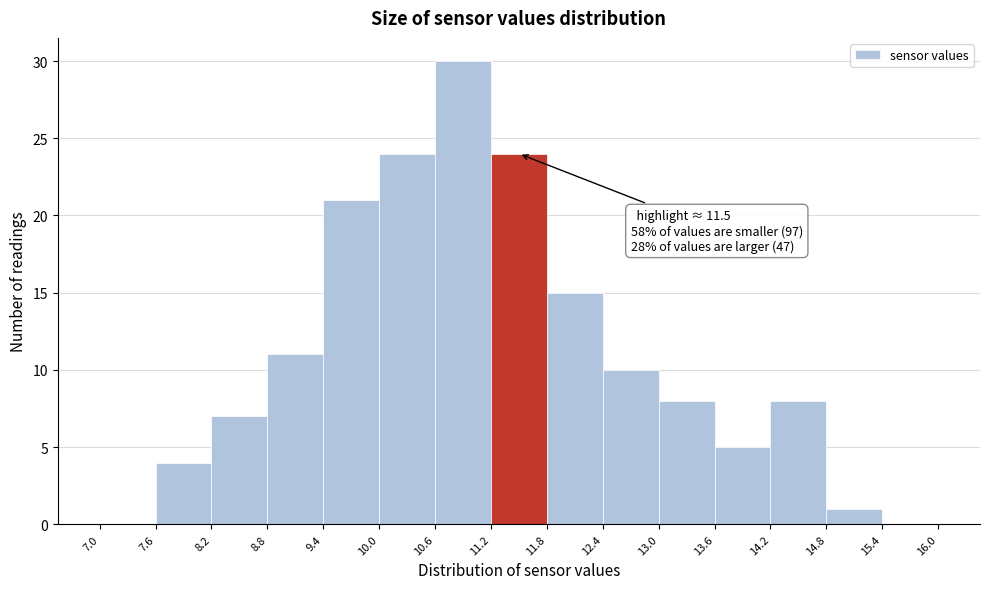

Which range on the x-axis has the tallest bar?

10.6 to 11.2